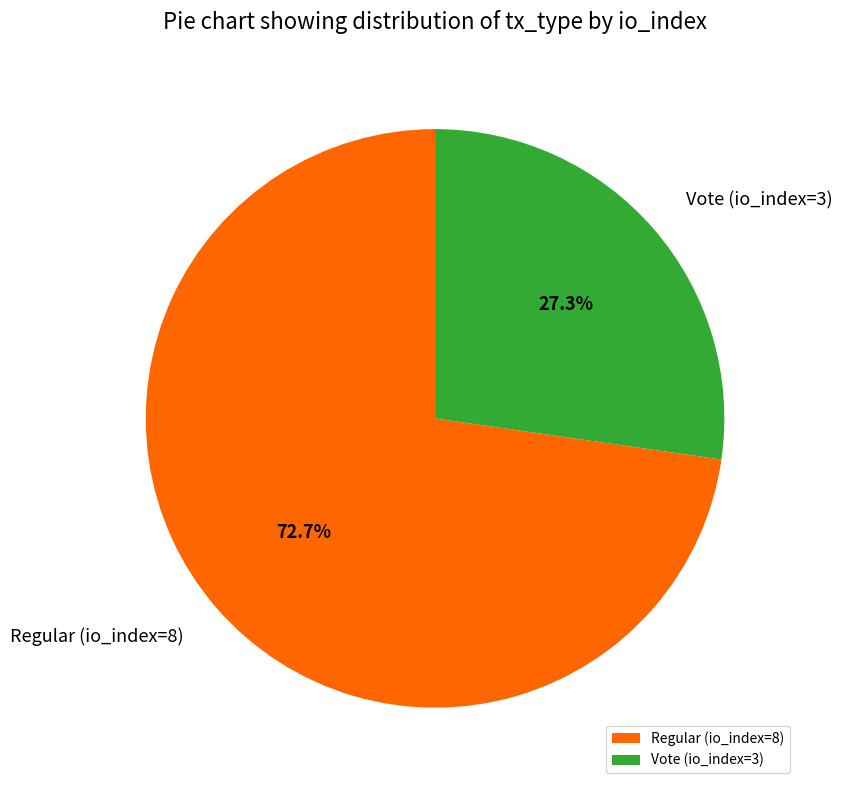

Is it true that Vote (io_index=3) is 27% of the pie?

True